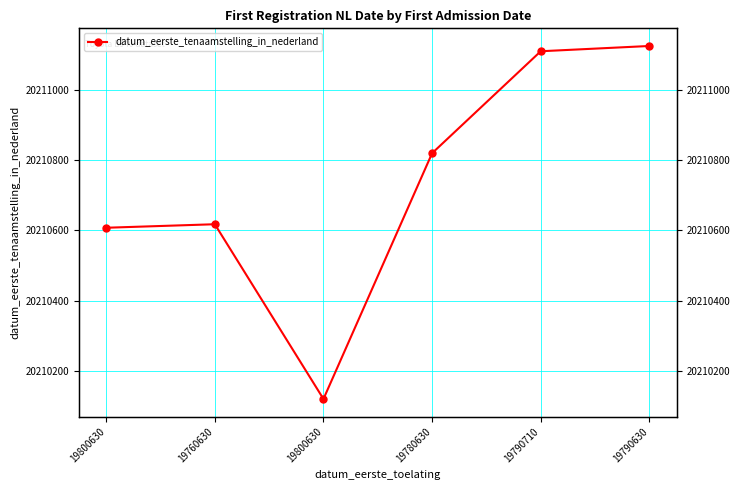

What is the label of the 1st point from the right?

19790630